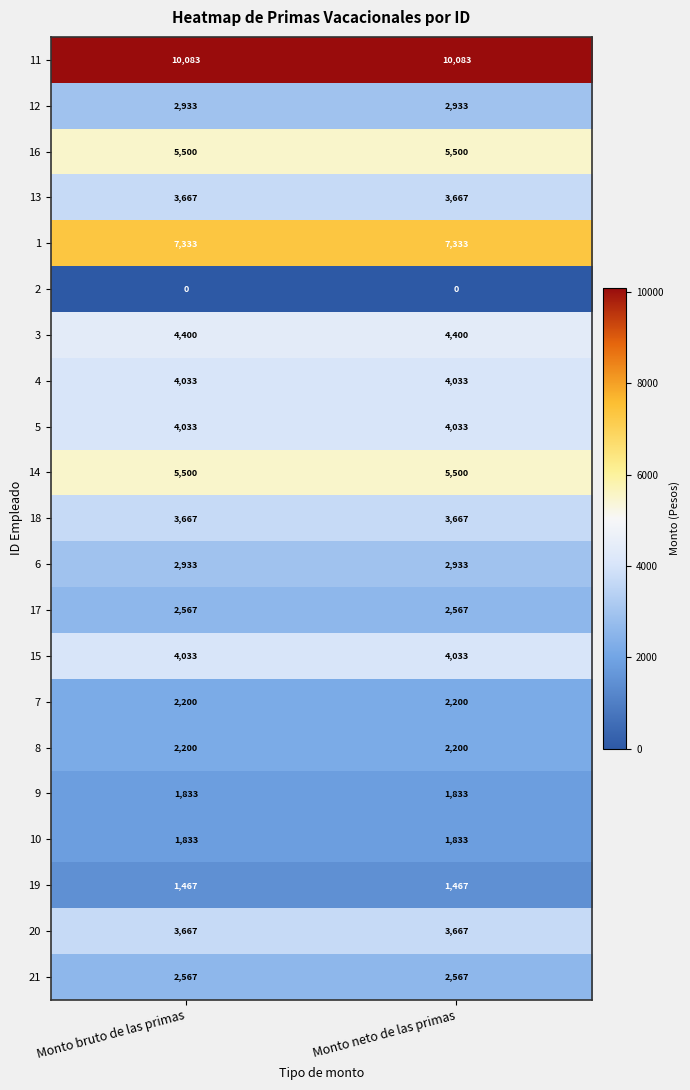

What is the difference between the highest and lowest values at Monto bruto de las primas?

10083